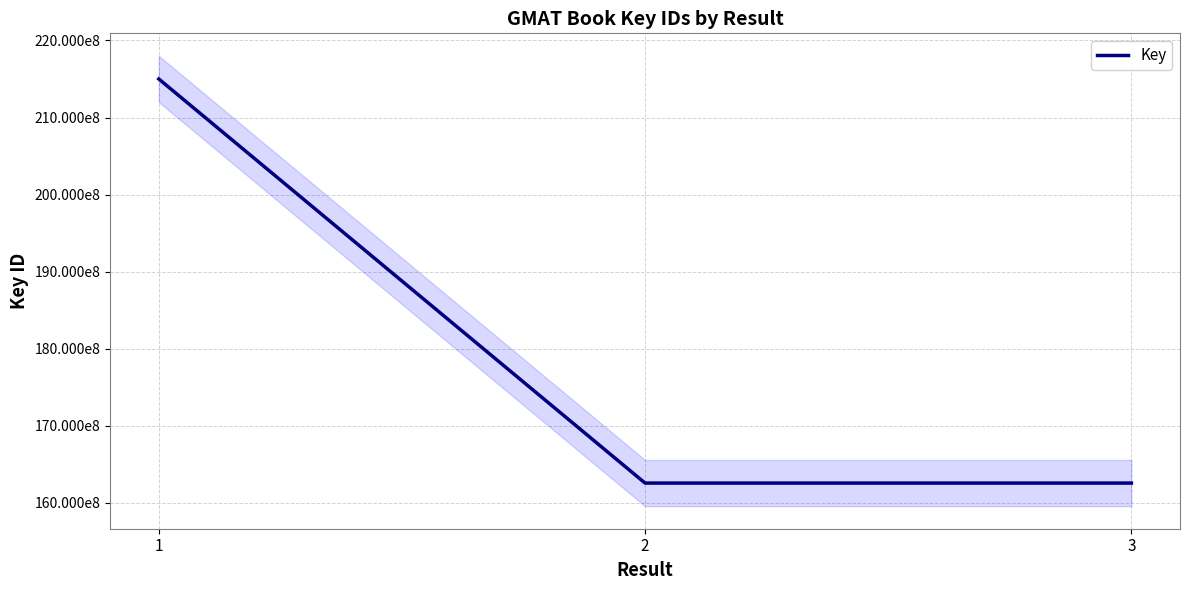

Reading left to right, list all the values displayed in this chart.

215001901	162570839	162570910